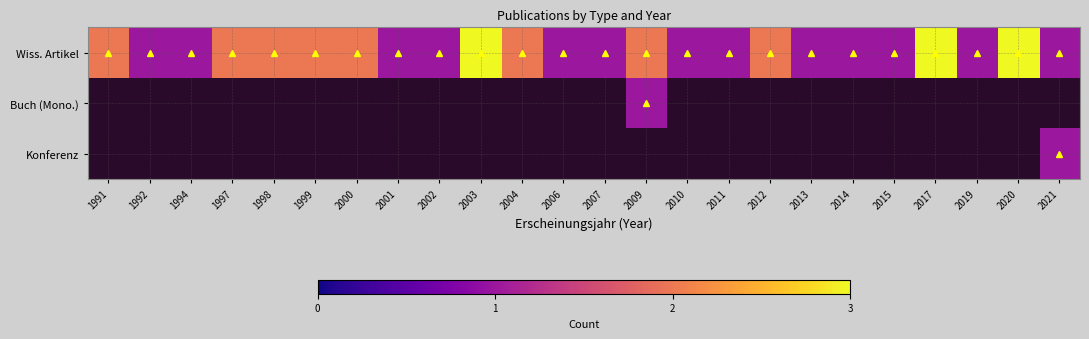

How many distinct data groups are displayed?

3